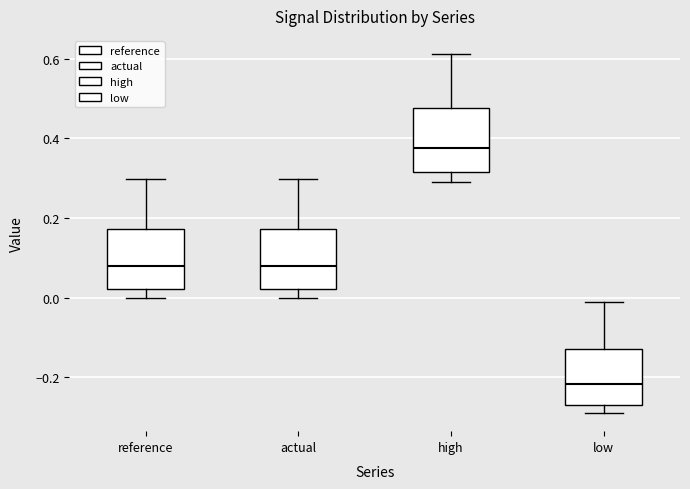

Reading left to right, read every box against the y-axis: the position of its median line, the range the box covers, and the ends of its whiskers. The values are not printed on the chart, so give them approximately, as read against the axis.

reference: median 0.08, box 0.02 to 0.18, whiskers 0.00 to 0.30
actual: median 0.08, box 0.02 to 0.18, whiskers 0.00 to 0.30
high: median 0.38, box 0.32 to 0.48, whiskers 0.28 to 0.62
low: median -0.22, box -0.26 to -0.14, whiskers -0.28 to -0.02